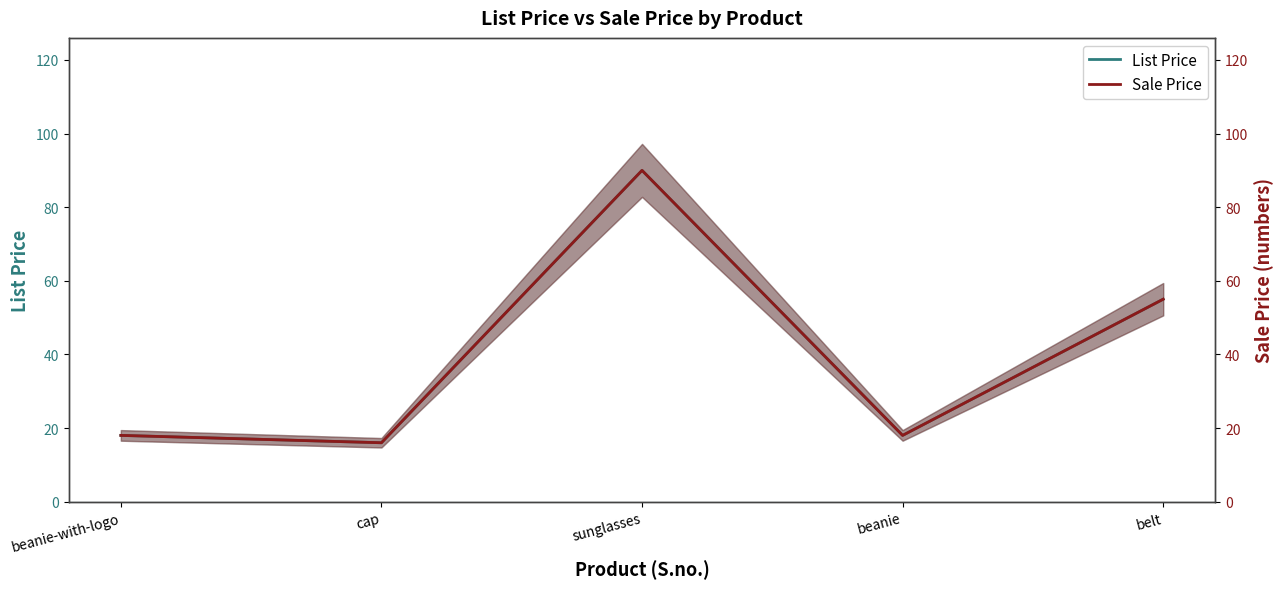

Where is the first local maximum for Sale Price?

sunglasses